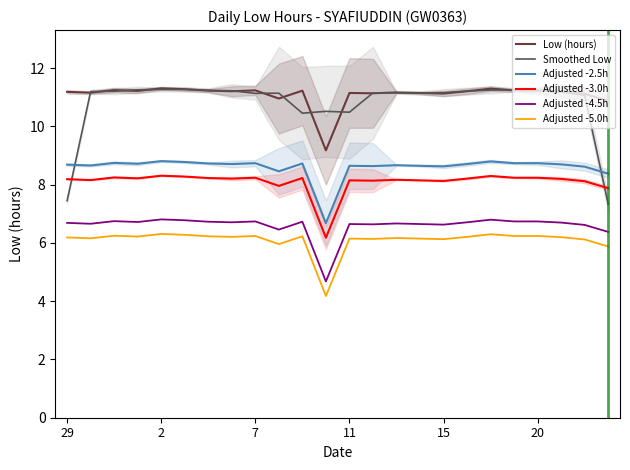

What is the difference between the maximum and minimum values in the Adjusted -5.0h series?

2.1